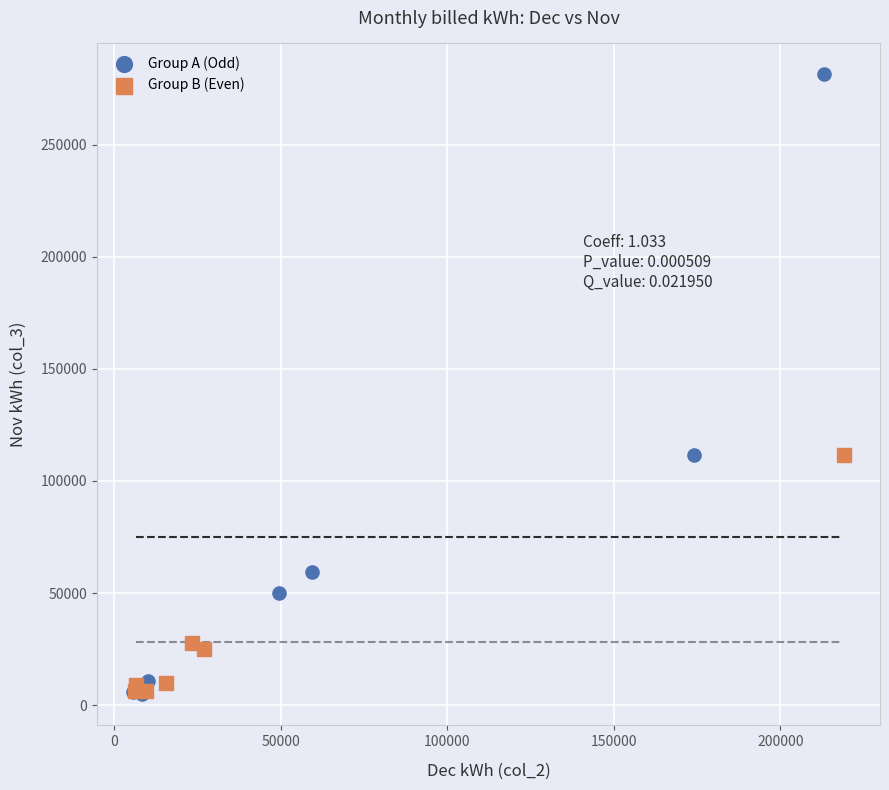

Which series has the largest Y range (max minus min)?

Group A (Odd)